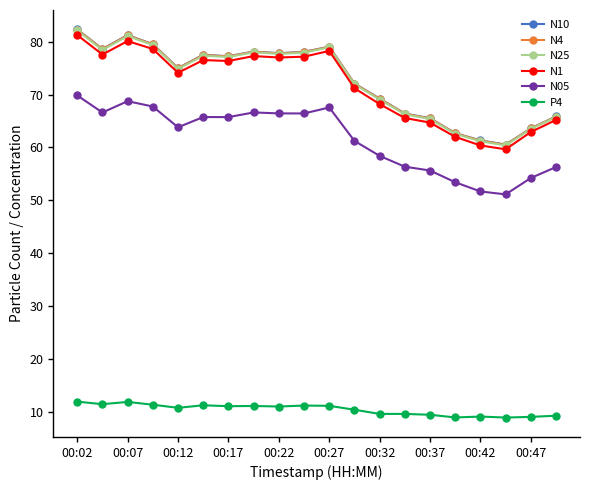

What is the difference between the maximum and second lowest values in the P4 series?

3.0